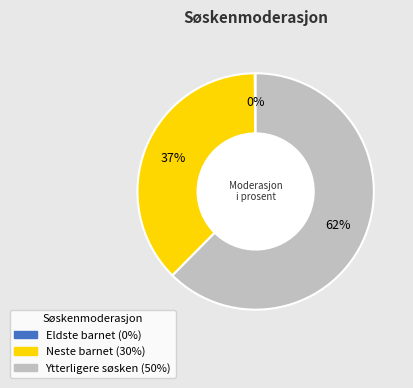

Is there any slice that represents more than half of the pie?

Yes